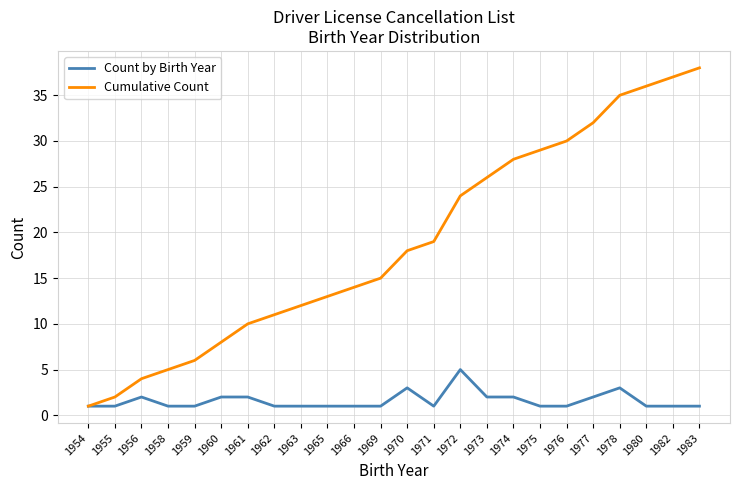

Reading right to left, transcribe all the data shown in this chart.

Count by Birth Year: 1983=1	1982=1	1980=1	1978=3	1977=2	1976=1	1975=1	1974=2	1973=2	1972=5	1971=1	1970=3	1969=1	1966=1	1965=1	1963=1	1962=1	1961=2	1960=2	1959=1	1958=1	1956=2	1955=1	1954=1
Cumulative Count: 1983=38	1982=37	1980=36	1978=35	1977=32	1976=30	1975=29	1974=28	1973=26	1972=24	1971=19	1970=18	1969=15	1966=14	1965=13	1963=12	1962=11	1961=10	1960=8	1959=6	1958=5	1956=4	1955=2	1954=1